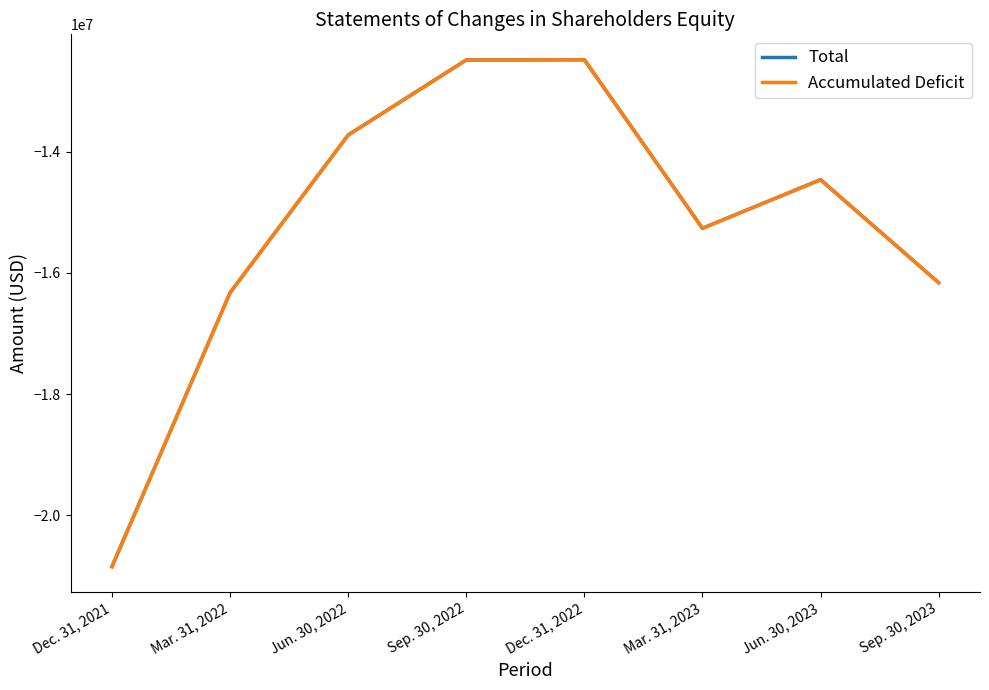

List the labels in order of Accumulated Deficit value, smallest first.

Dec. 31, 2021, Mar. 31, 2022, Sep. 30, 2023, Mar. 31, 2023, Jun. 30, 2023, Jun. 30, 2022, Sep. 30, 2022, Dec. 31, 2022